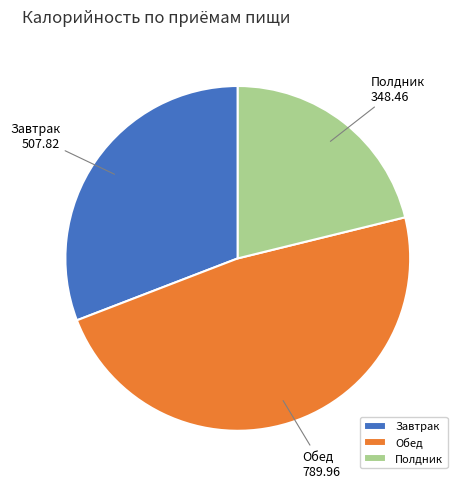

The Полдник slice represents 27% of the pie. True or false?

False